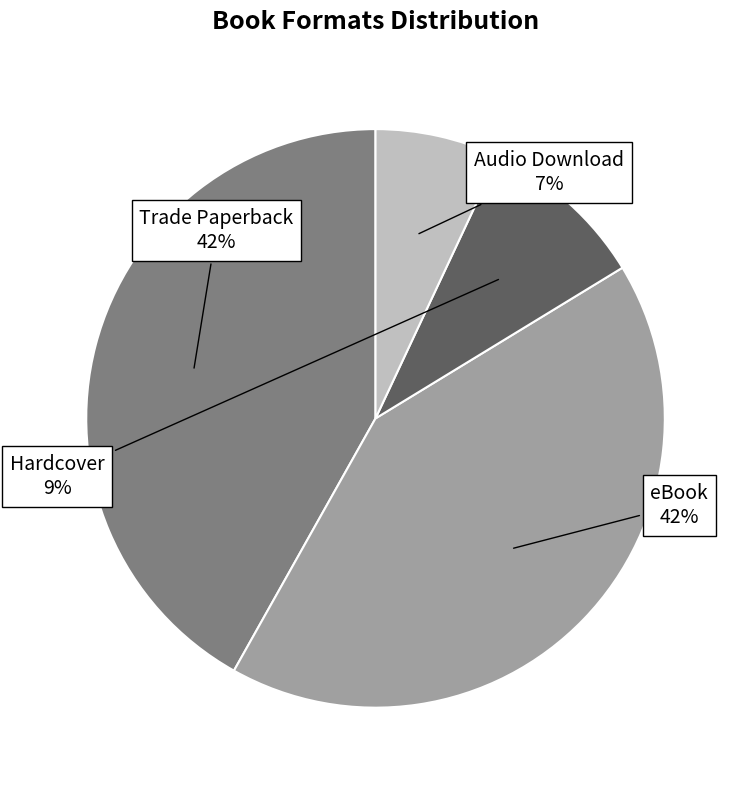

Count the number of slices in the pie.

4